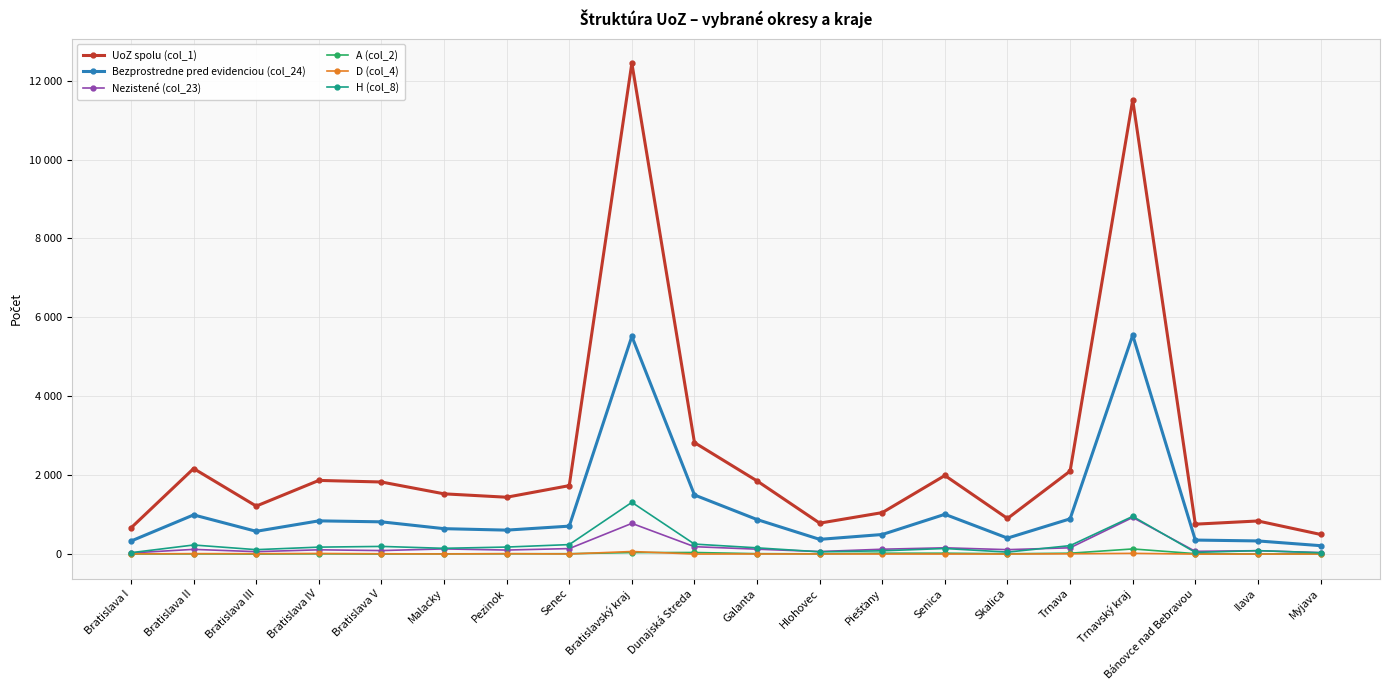

At which label does H (col_8) reach its peak?

Bratislavský kraj